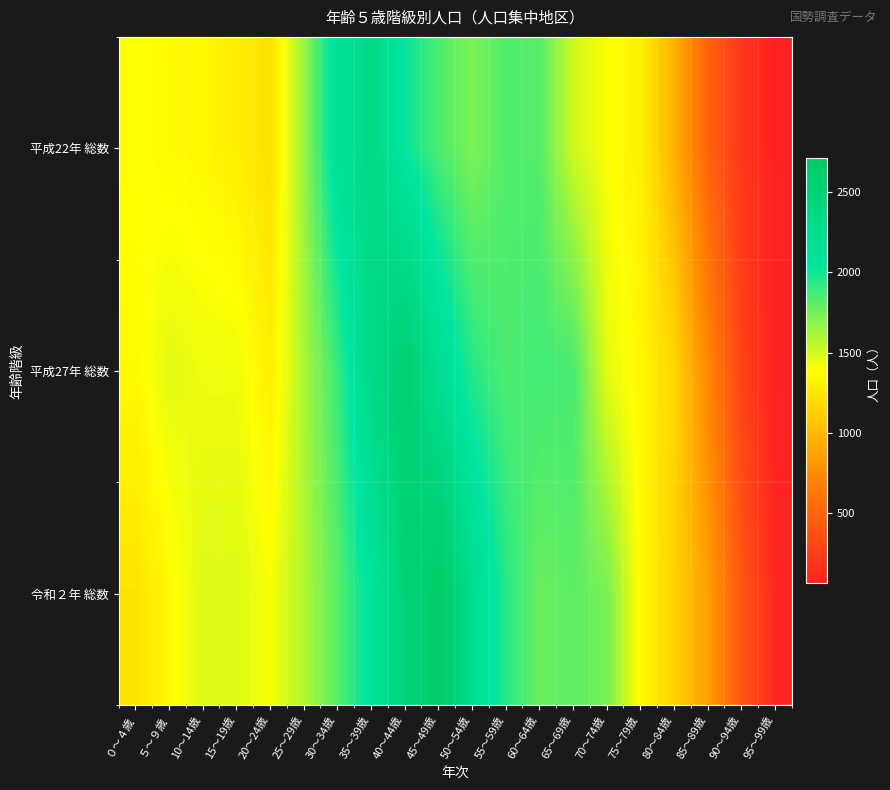

Count the number of data series in this chart.

3